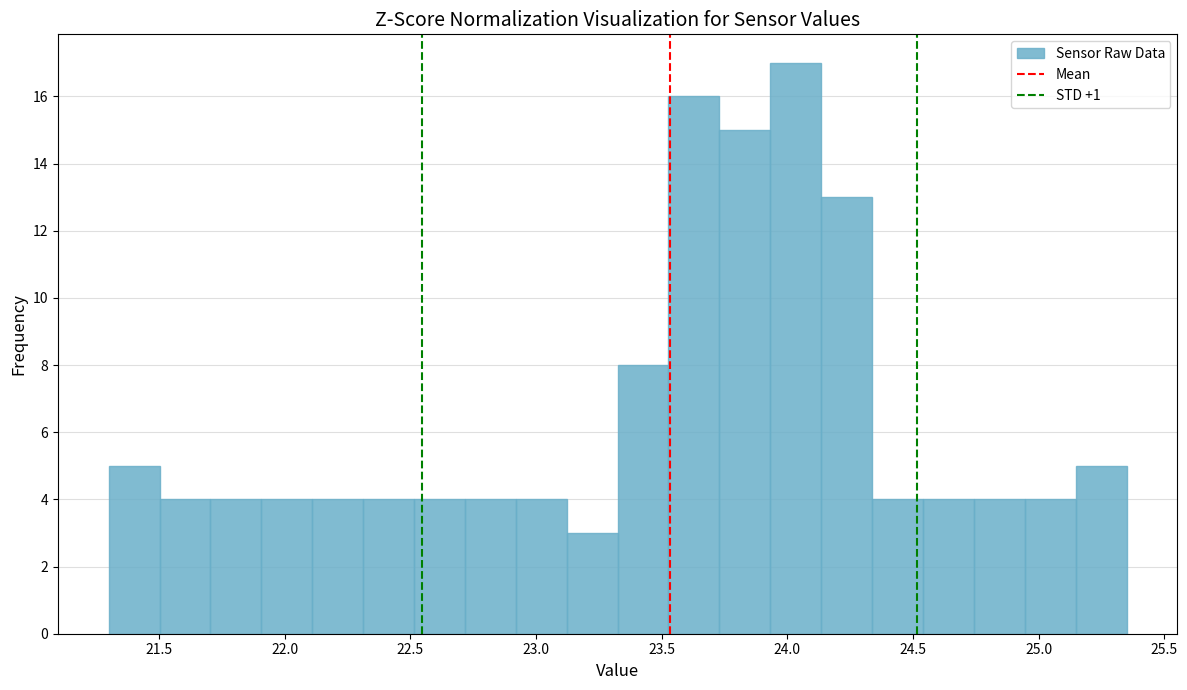

Which range on the x-axis has the tallest bar?

23.95 to 24.15